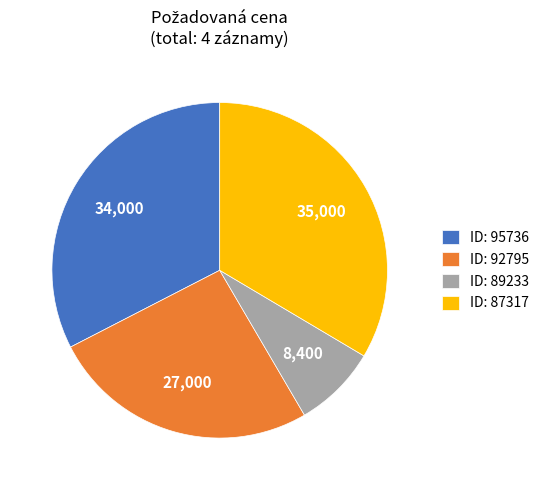

Rank the categories by value from lowest to highest.

ID: 89233, ID: 92795, ID: 95736, ID: 87317